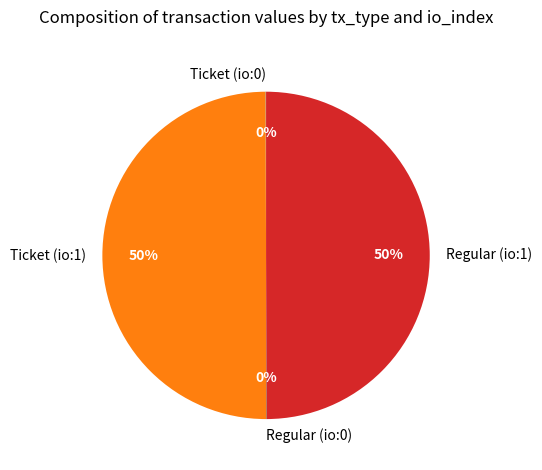

To the nearest percent, what is the difference between the largest and smallest slice percentages?

50%